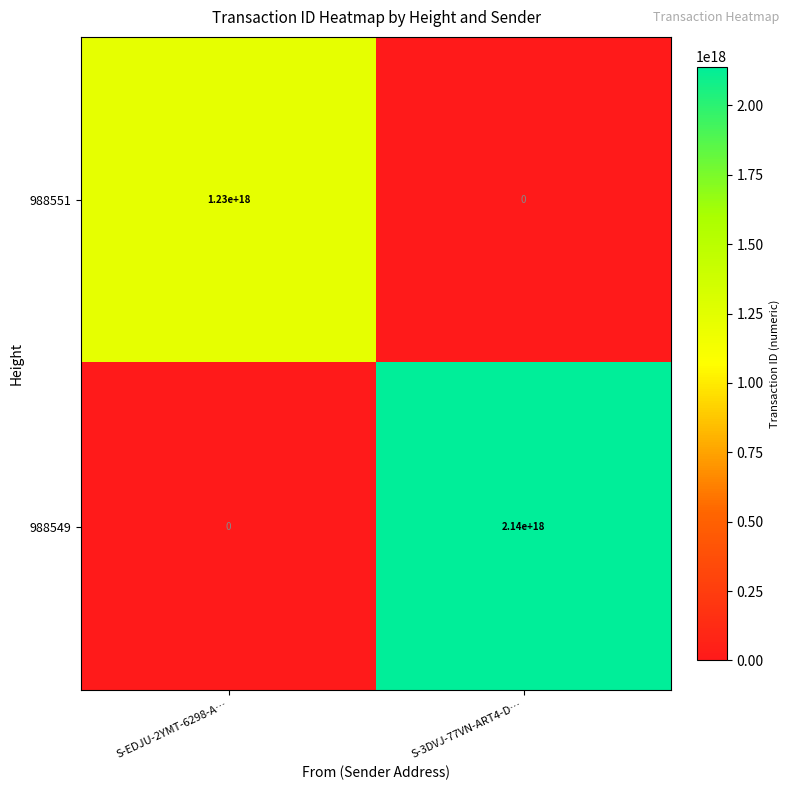

The value of 988549 at S-3DVJ-77VN-ART4-D… is 2140000000000000000. True or false?

True